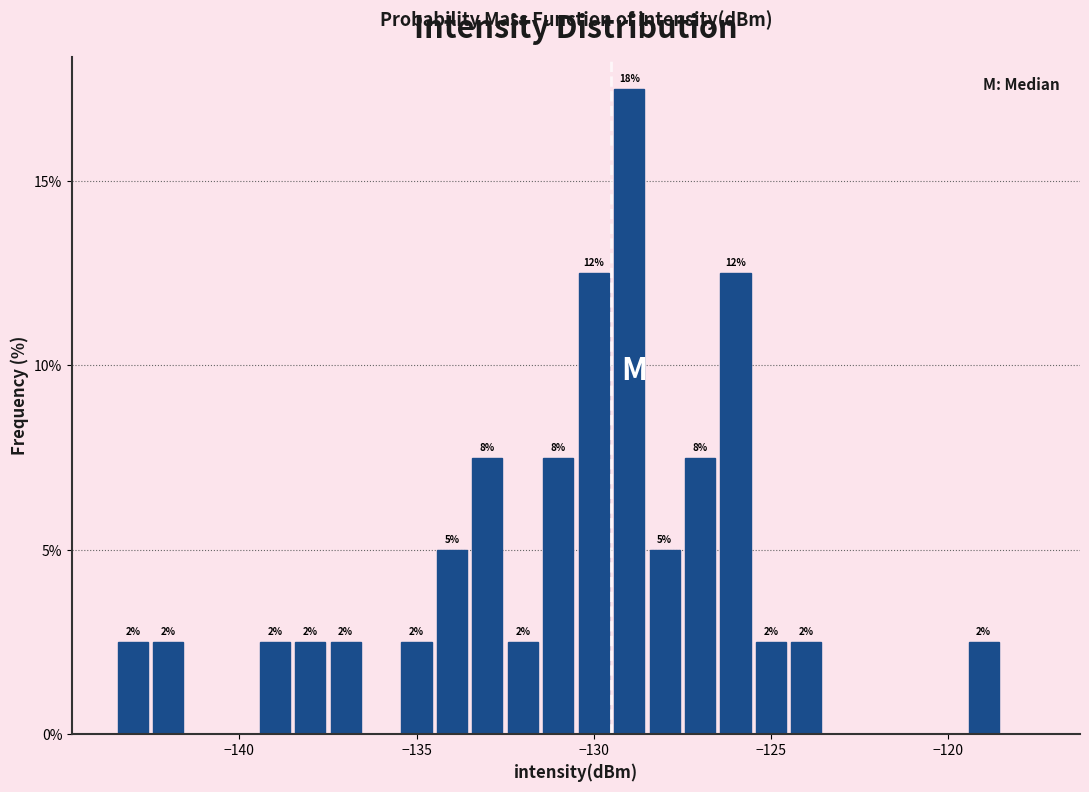

Around what value on the x-axis is the tallest bar? Give the approximate position of its centre, as read against the axis.

-129.0